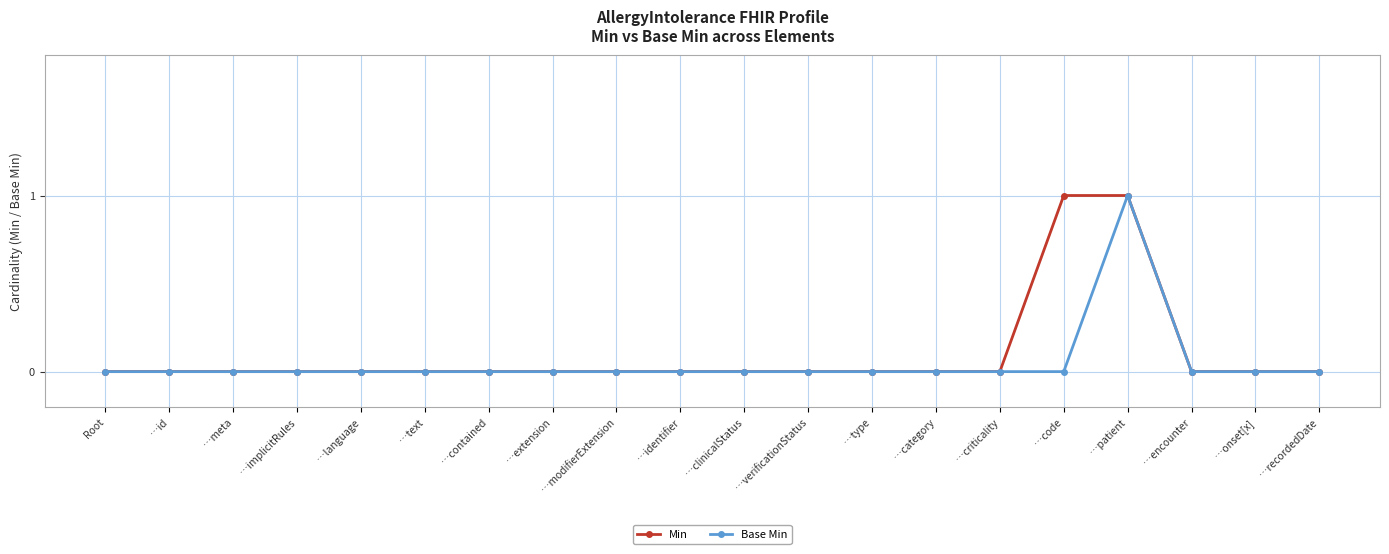

At which label does Base Min reach its peak?

…patient